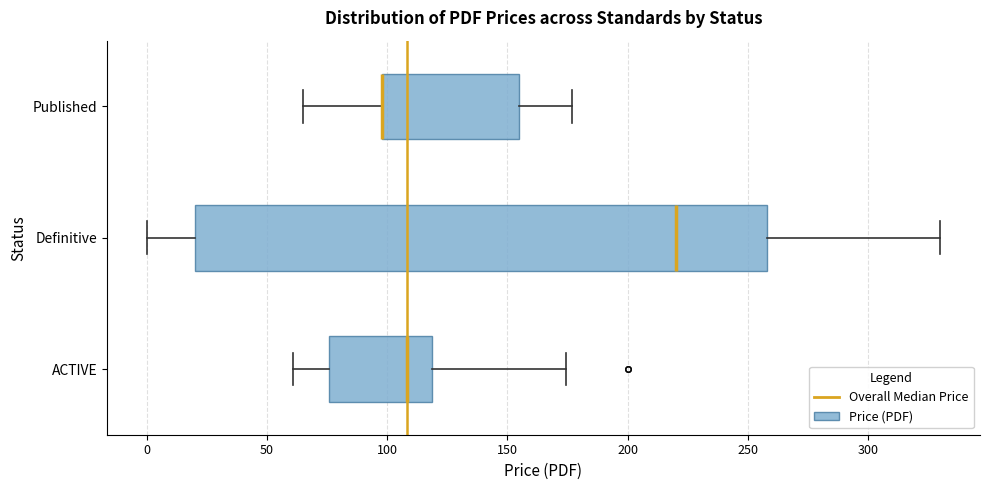

Reading bottom to top, transcribe this box plot: for each box, give where its median line is, the range the box spans, and where its two whiskers end, as read against the x-axis. The values are not printed on the chart, so give them approximately, as read against the axis.

ACTIVE: median 110, box 75 to 120, whiskers 60 to 175
Definitive: median 220, box 20 to 260, whiskers 0 to 330
Published: median 100 (drawn on the box's left edge), box 100 to 155, whiskers 65 to 175